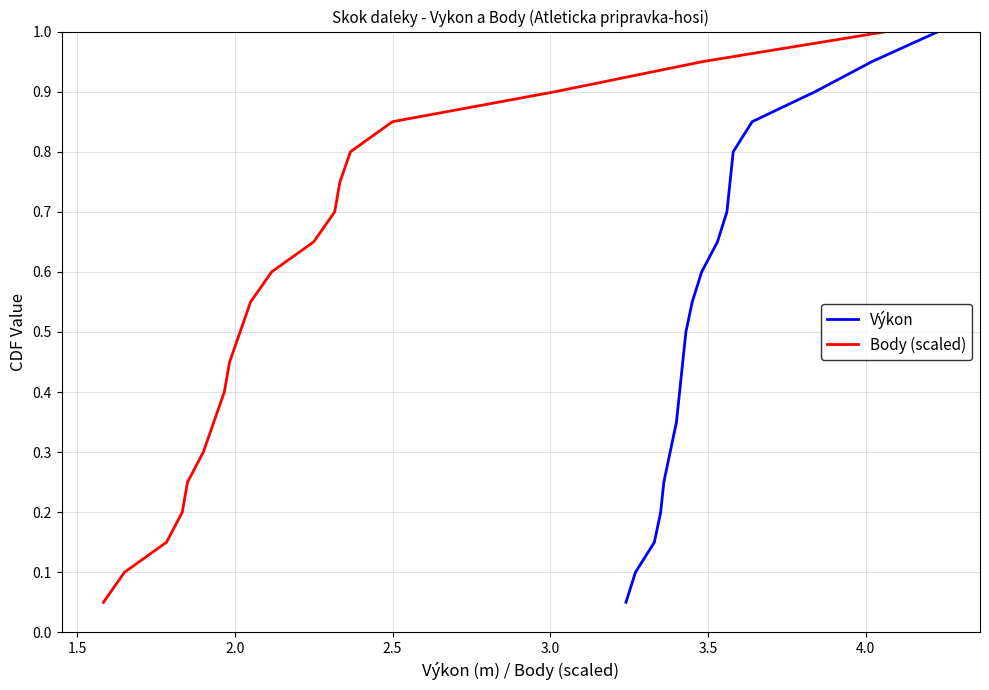

What is the value of the Body (scaled) point at the 12th from the left?

0.6